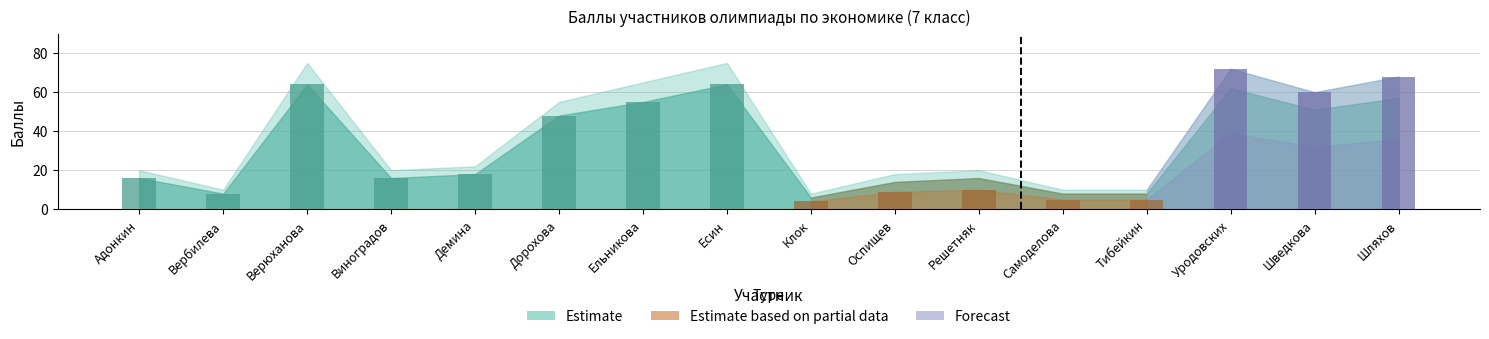

Is it true that Estimate equals 8 at Тибейкин?

True